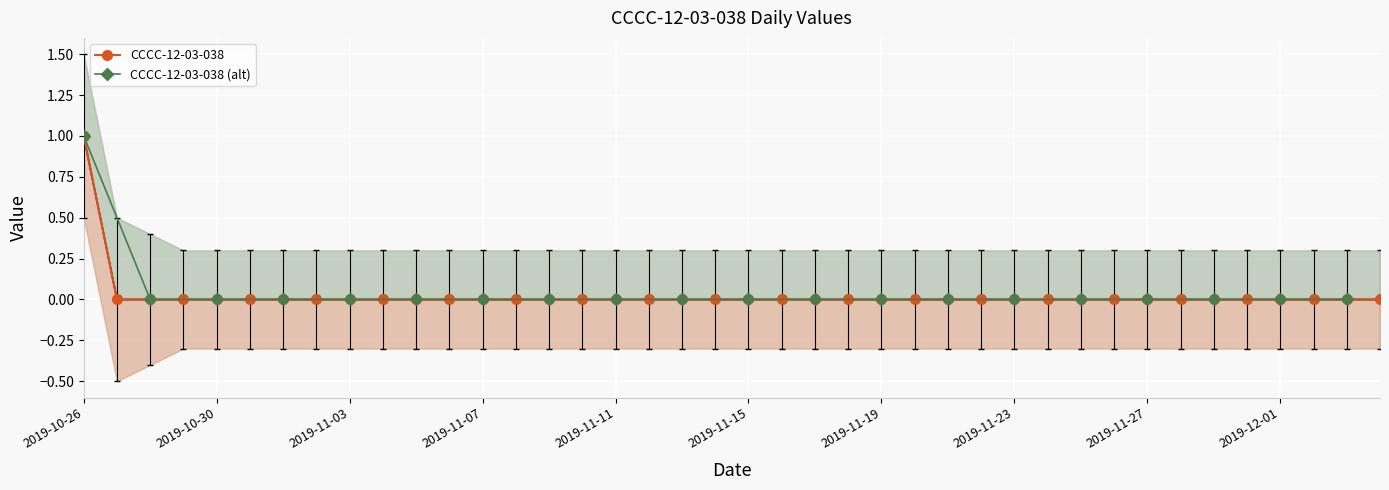

Where is the data nearest to the value 0?

2019-10-27